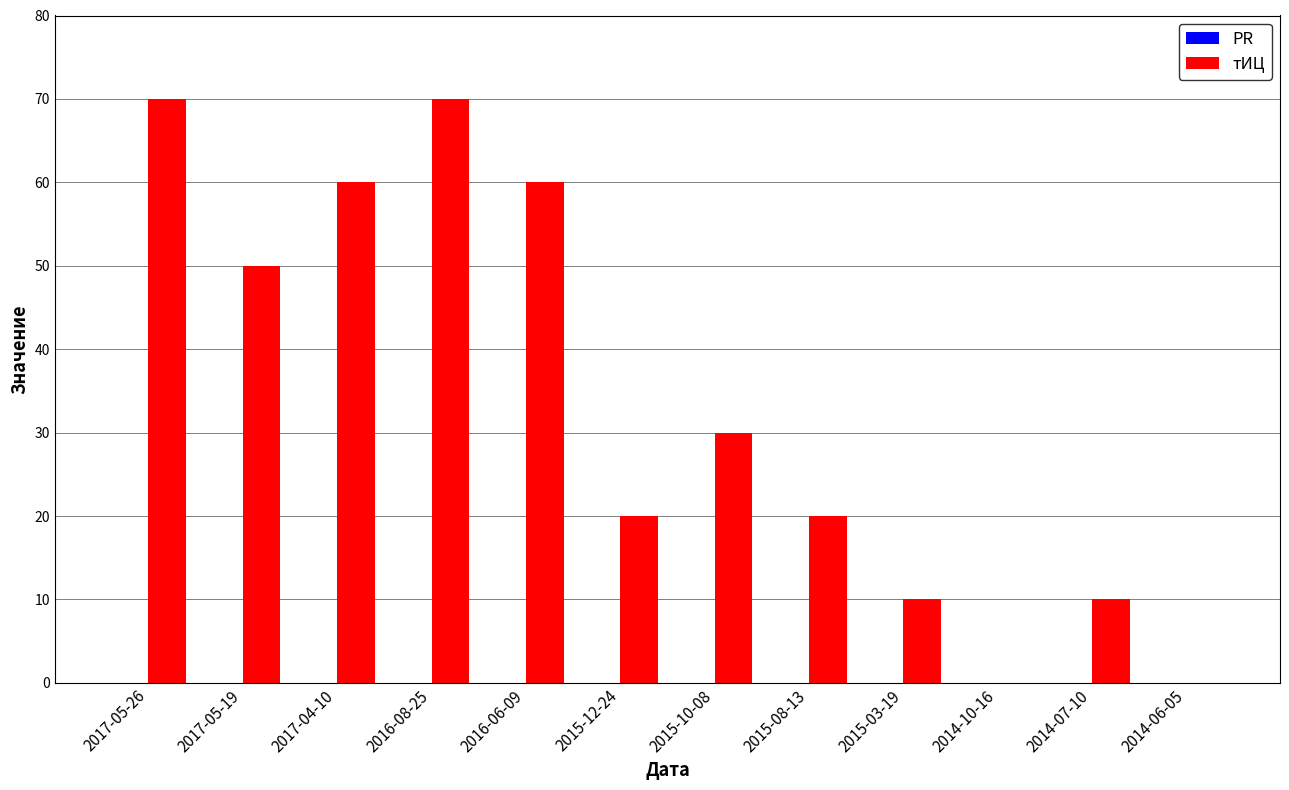

What is the sum of the values at 2017-05-19 and 2014-06-05?

50